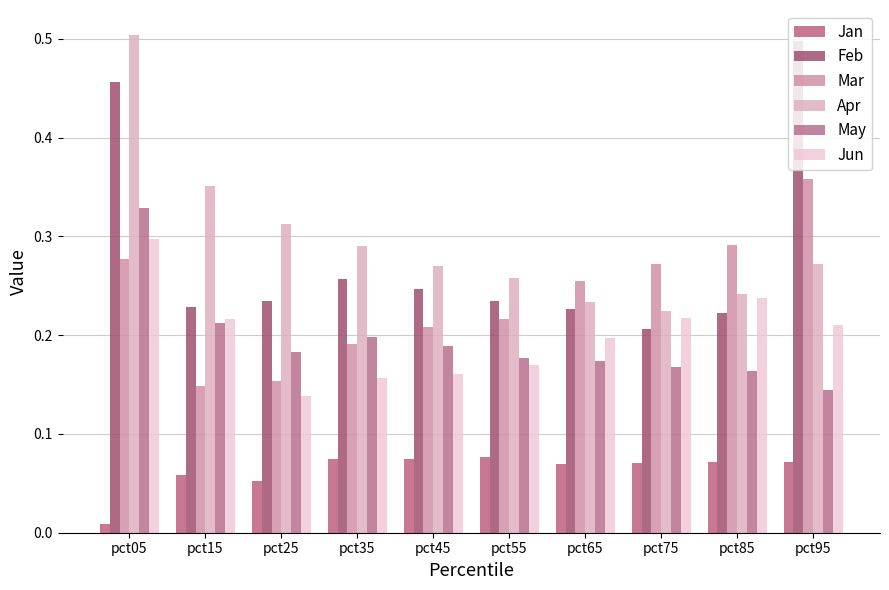

Rank the categories by Mar value from highest to lowest.

pct95, pct85, pct05, pct75, pct65, pct55, pct45, pct35, pct25, pct15